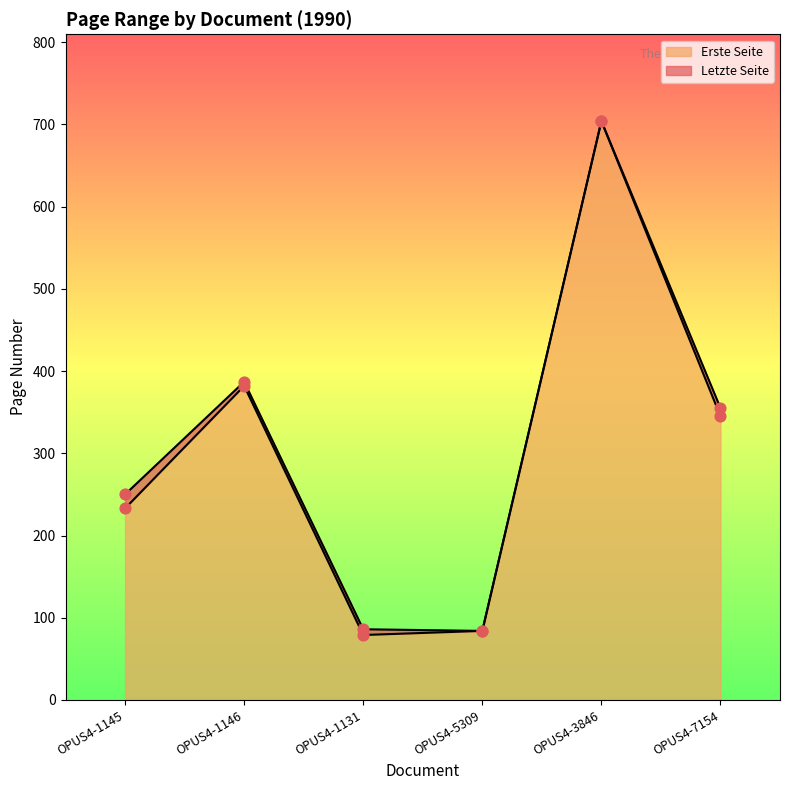

At which category is the sum across all series the highest?

OPUS4-3846